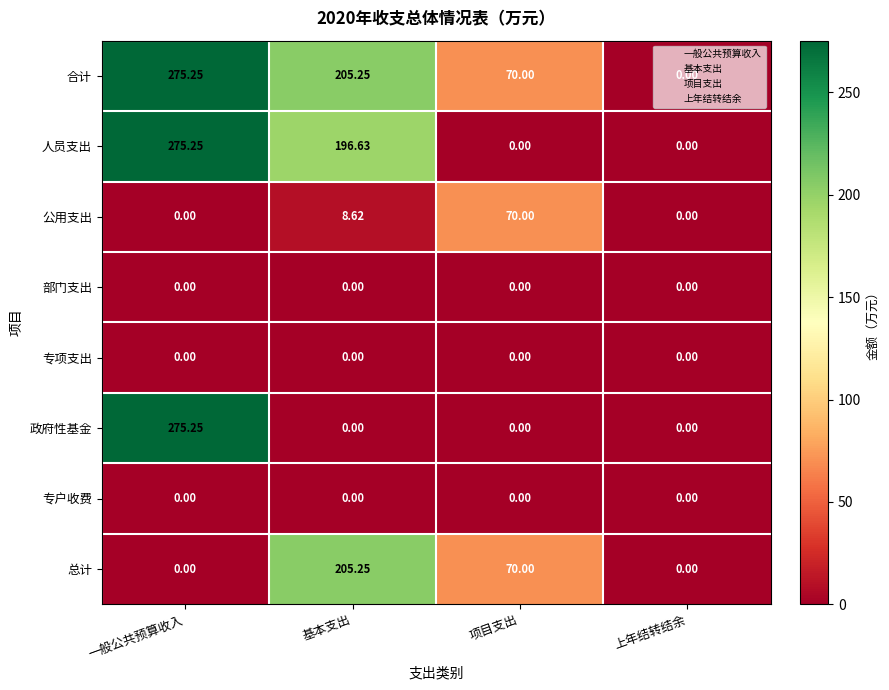

How many distinct data groups are displayed?

8